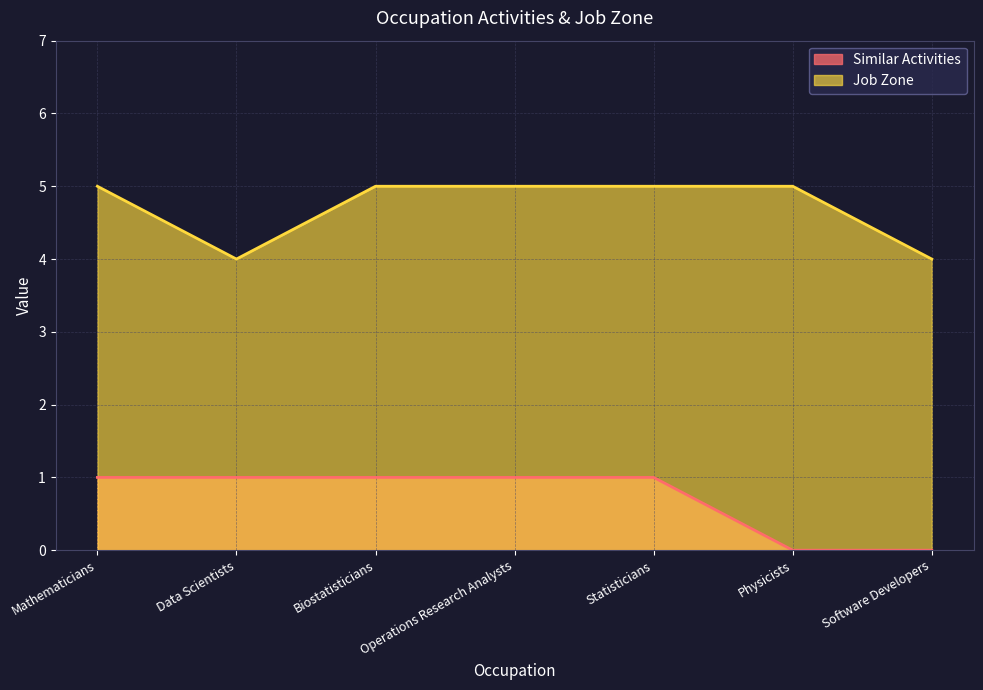

What is the greatest value displayed?

5